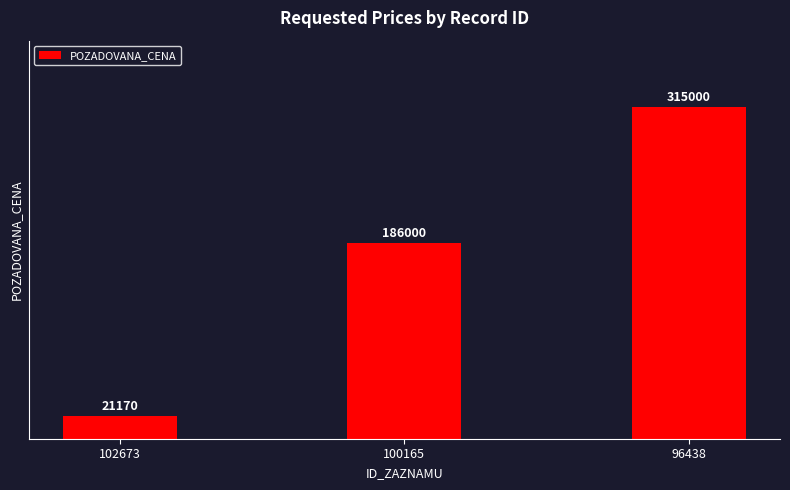

Which category has the highest value across all series?

96438